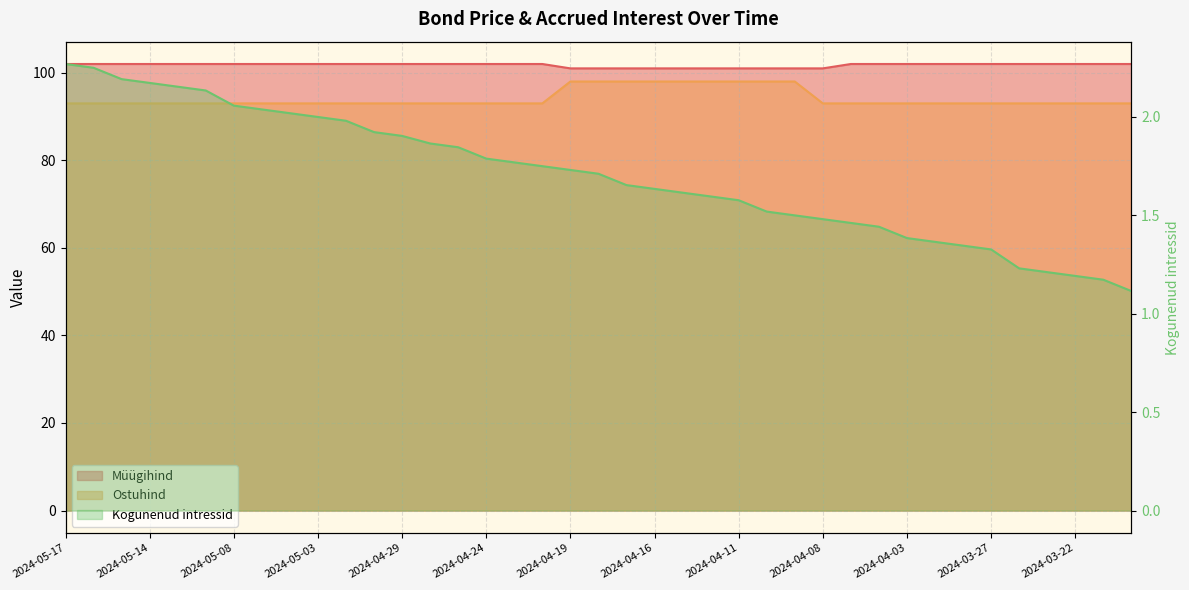

True or false: Müügihind and Kogunenud intressid intersect in this chart.

False